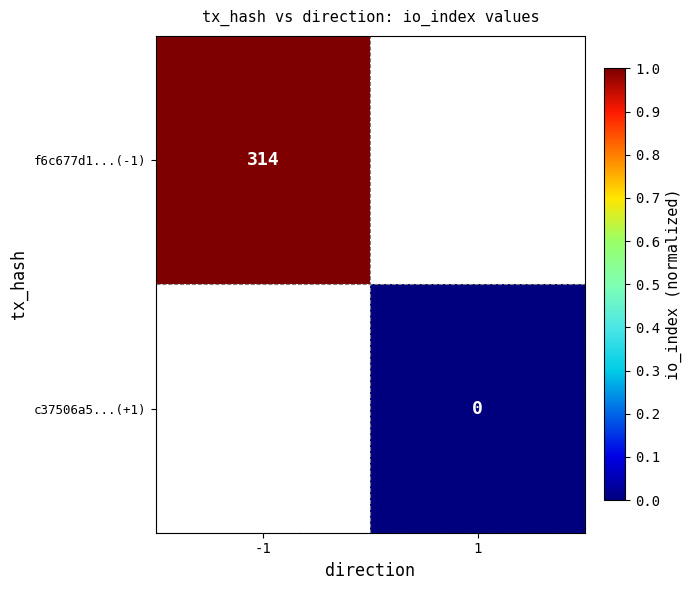

Is it true that f6c677d1...(-1) equals 141 at -1?

False